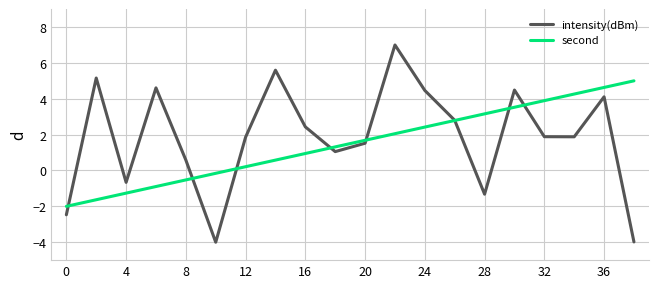

Rank the series by their maximum value, from lowest to highest.

second, intensity(dBm)